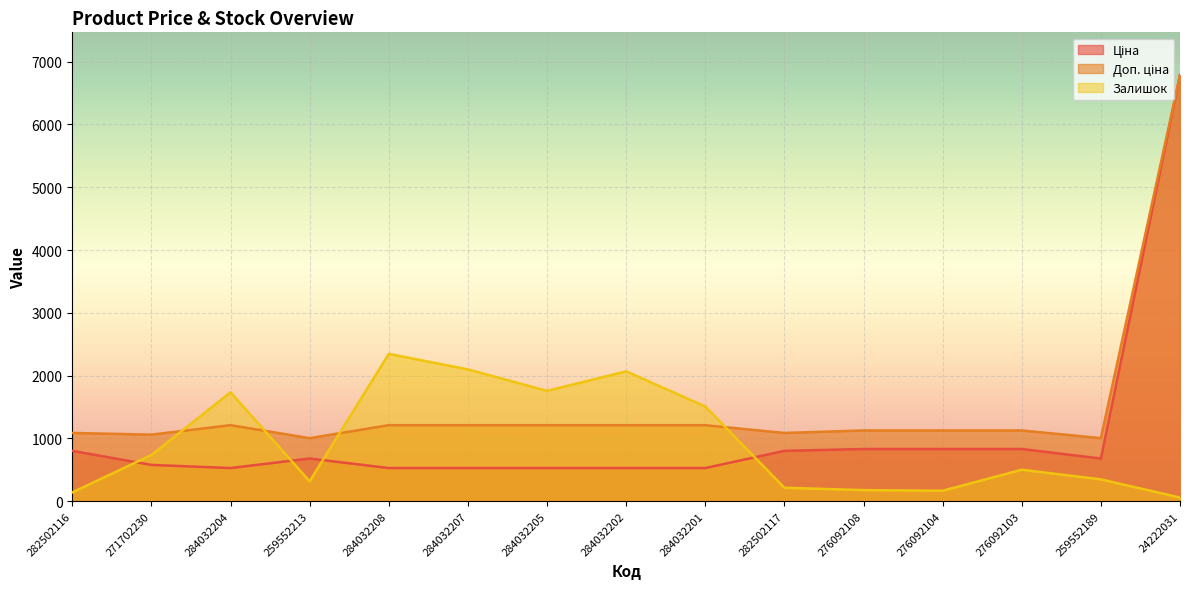

What is the sum of all Ціна values?

15992.9